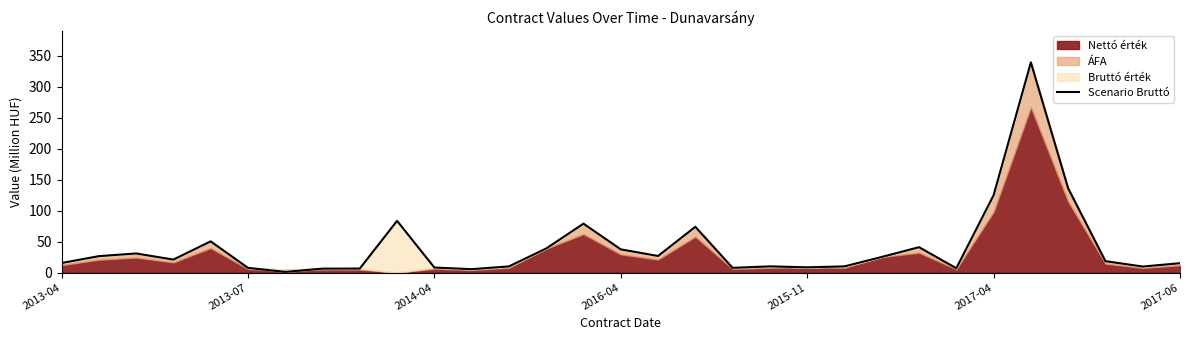

Reading left to right, list all the values displayed in this chart.

15.4	26.5	30.9	21.0	50.4	7.6	1.1	6.3	6.5	83.6	8.1	5.5	9.9	38.9	79.0	37.5	26.8	73.9	7.6	10.0	8.5	10.0	25.2	41.0	7.0	125.0	339.6	136.2	18.4	9.7	15.1